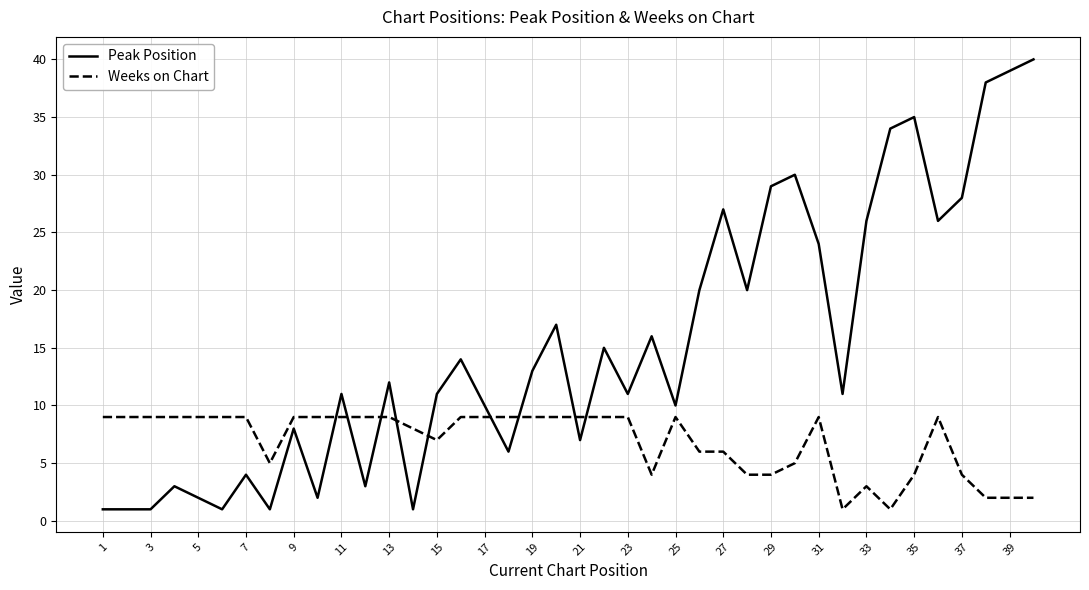

How many times do Peak Position and Weeks on Chart cross each other?

9